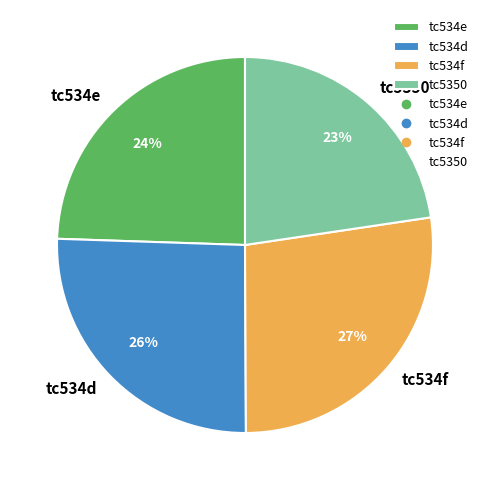

What is the largest slice in the pie chart?

tc534f